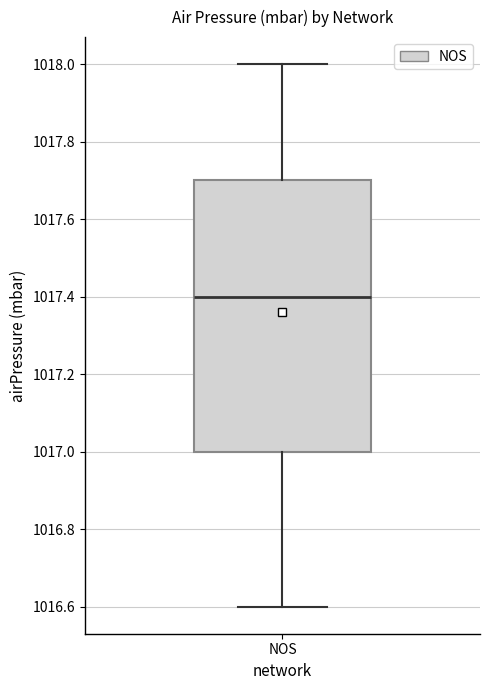

Where does the median line of the box for NOS sit on the y-axis? The values are not printed on the chart, so give them approximately, as read against the axis.

1017.4